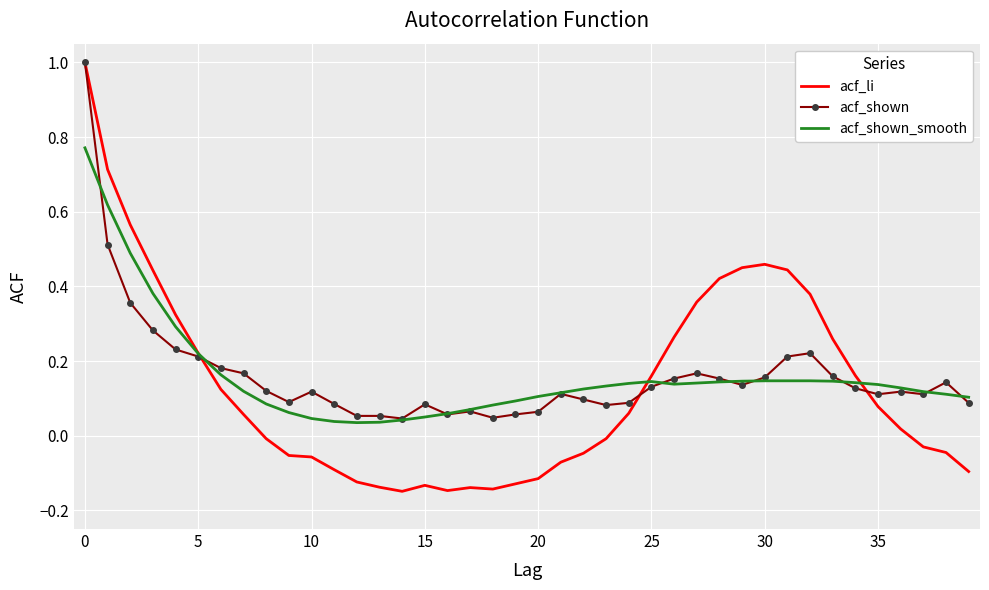

Which series has the largest range (max minus min)?

acf_li